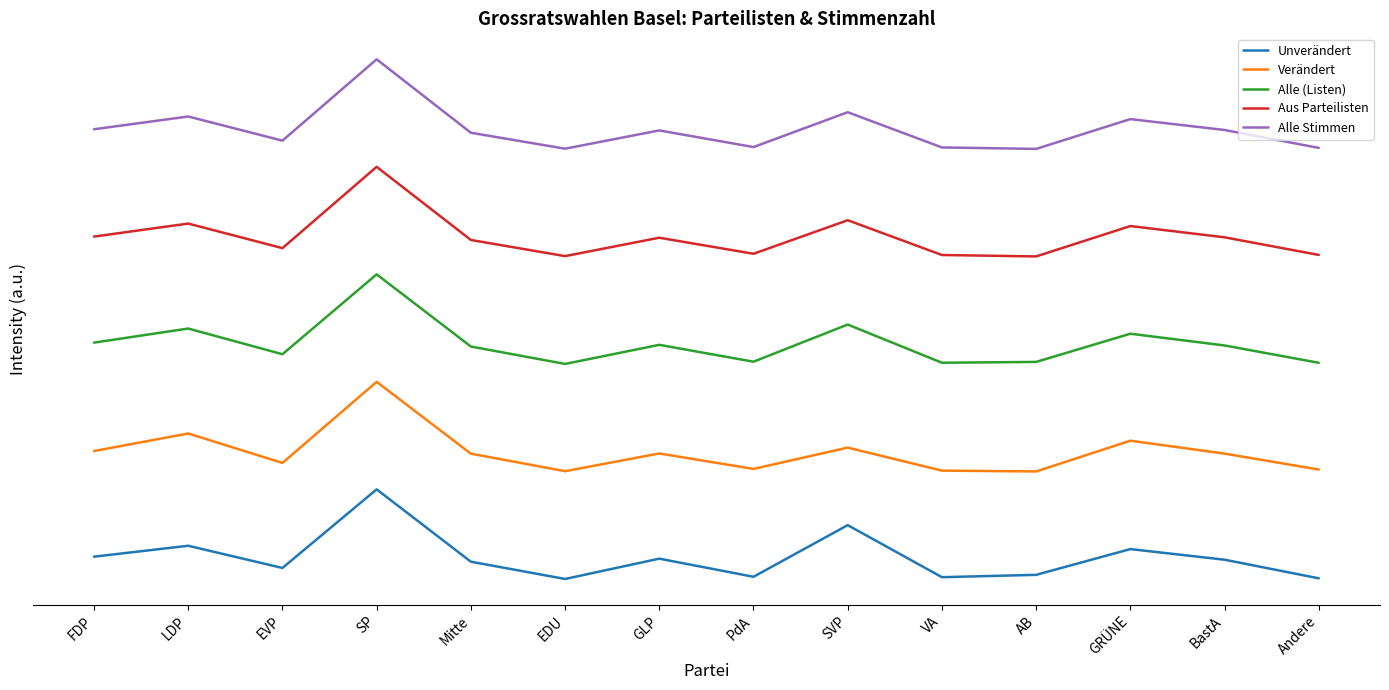

Where is the first local minimum for Alle (Listen)?

EVP